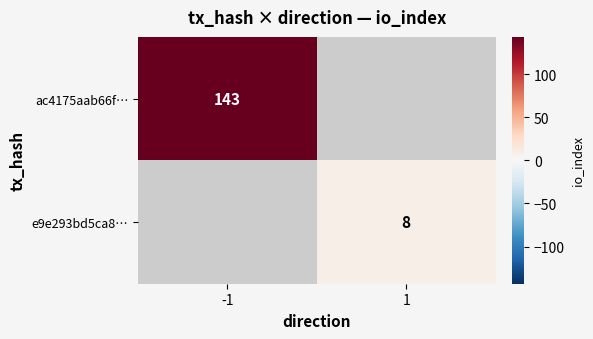

Which category has the lowest value across all series?

1